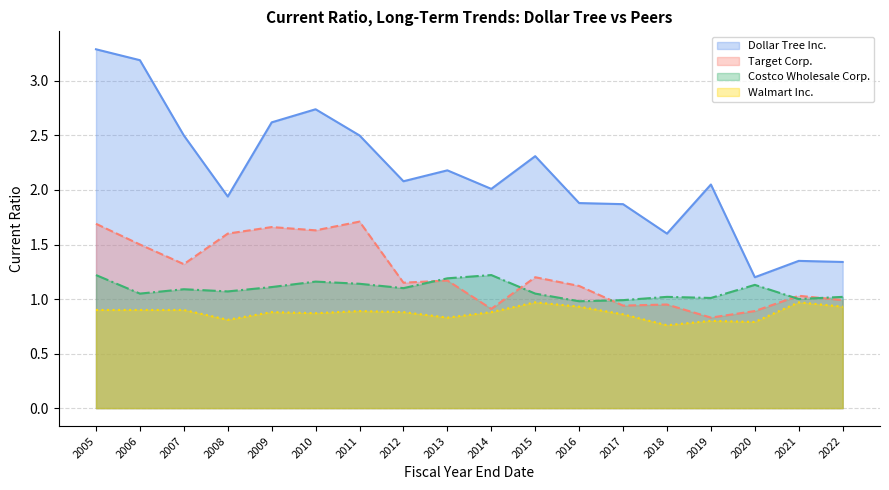

True or false: Dollar Tree Inc. and Target Corp. cross at least once.

False